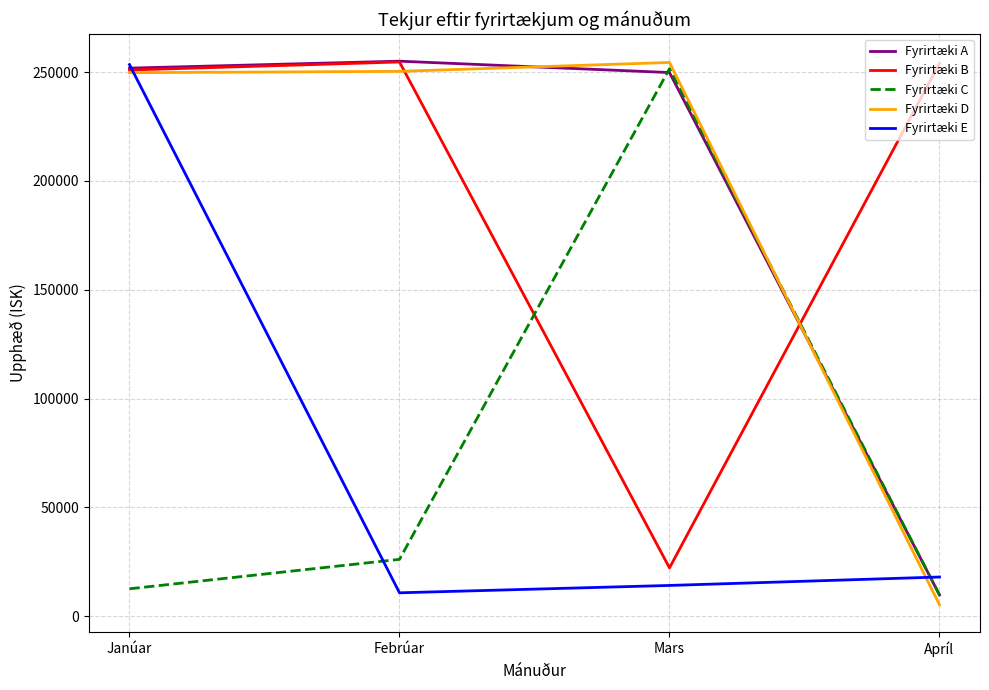

Which series ends up on top after the final intersection of Fyrirtæki C and Fyrirtæki D?

Fyrirtæki C